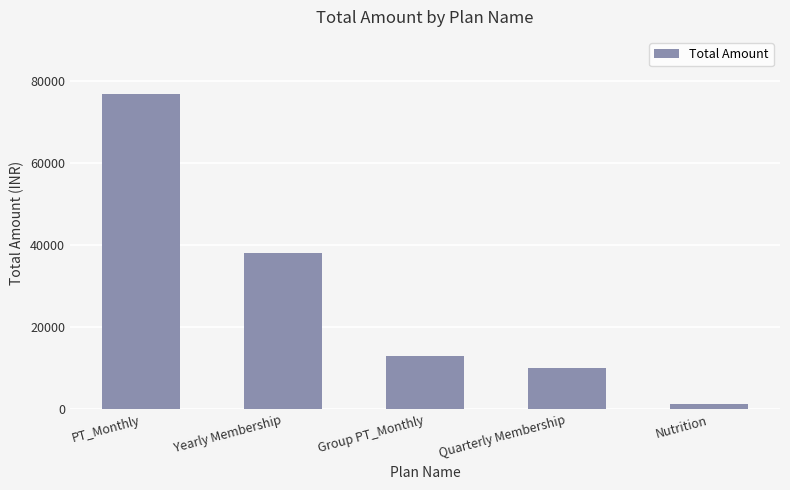

What is the sum of the values at Group PT_Monthly and Yearly Membership?

50998